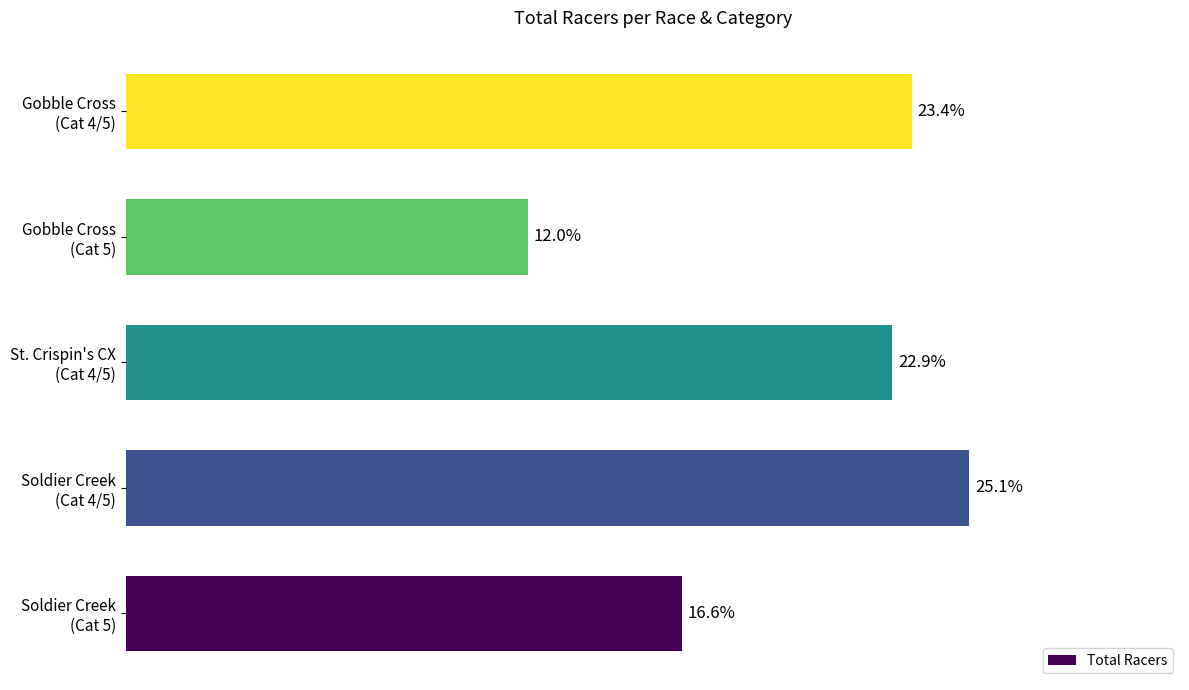

Are the bars horizontal?

Yes